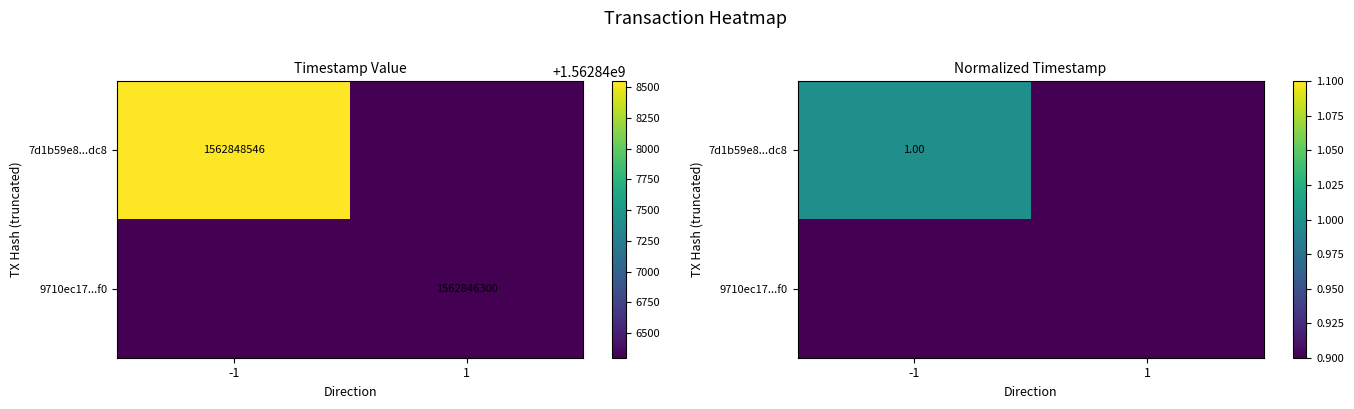

Which label corresponds to the smallest value in the chart?

1